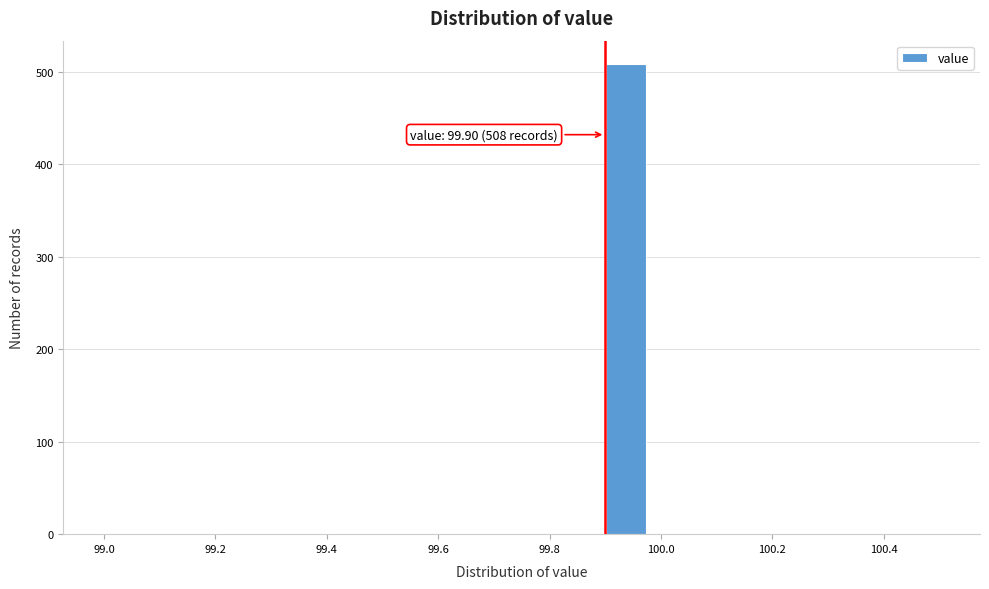

Around what value on the x-axis is the tallest bar? Give the approximate position of its centre, as read against the axis.

99.94